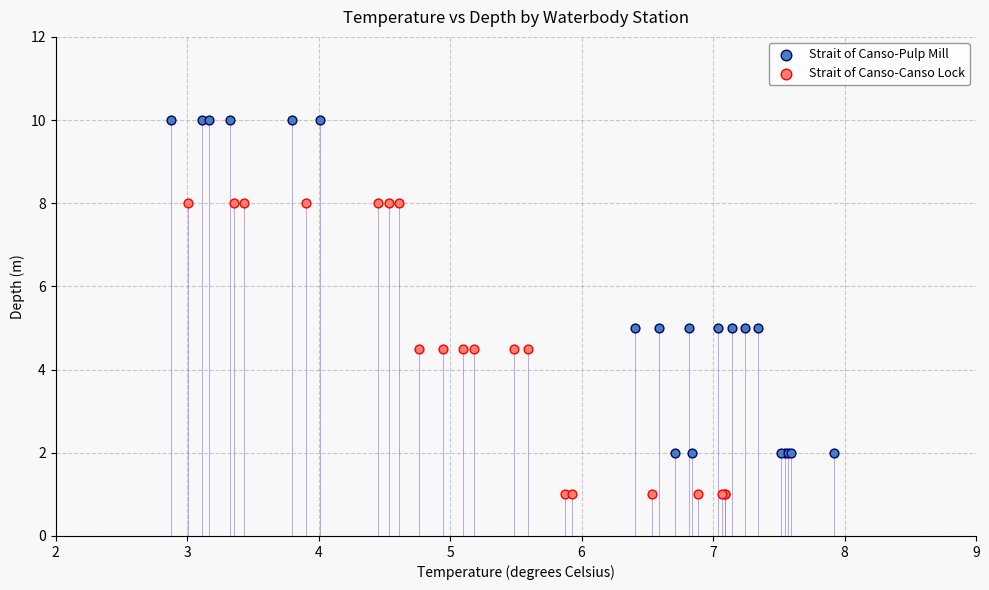

What are all the series names shown in the legend?

Strait of Canso-Pulp Mill, Strait of Canso-Canso Lock